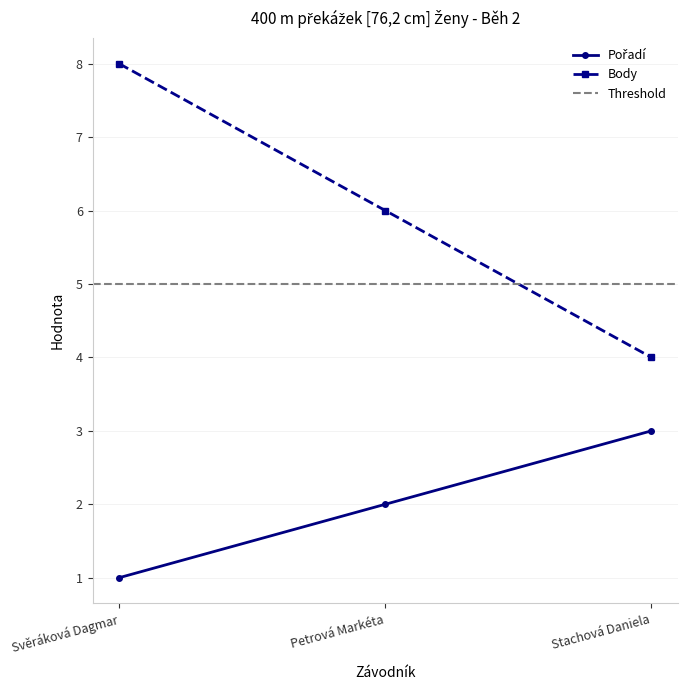

Rank the categories by Body value from highest to lowest.

Svěráková Dagmar, Petrová Markéta, Stachová Daniela